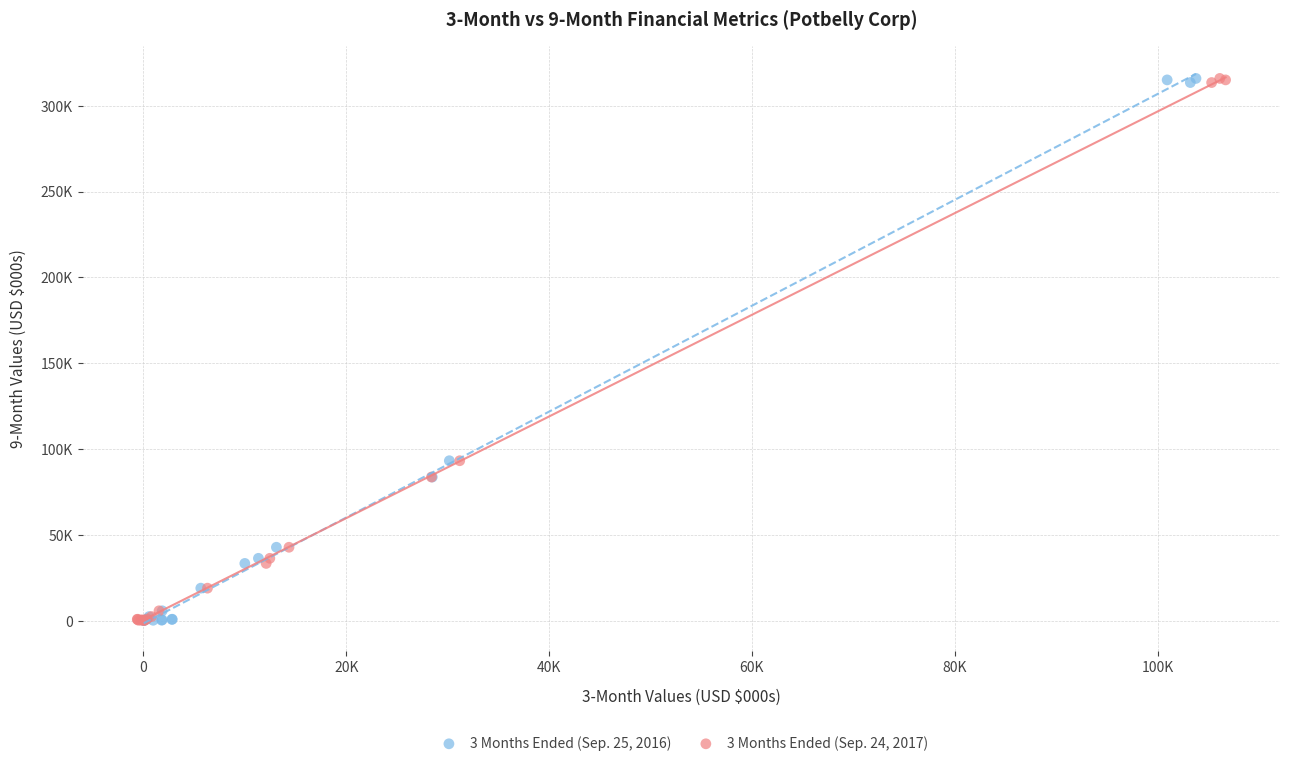

What are all the series names shown in the legend?

3 Months Ended (Sep. 25, 2016), 3 Months Ended (Sep. 24, 2017)